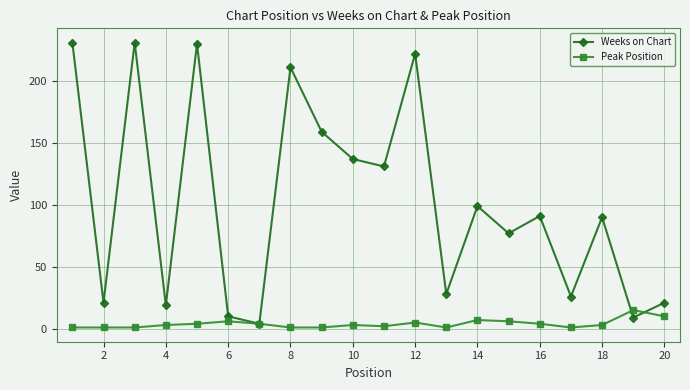

What is the maximum value for Weeks on Chart?

231